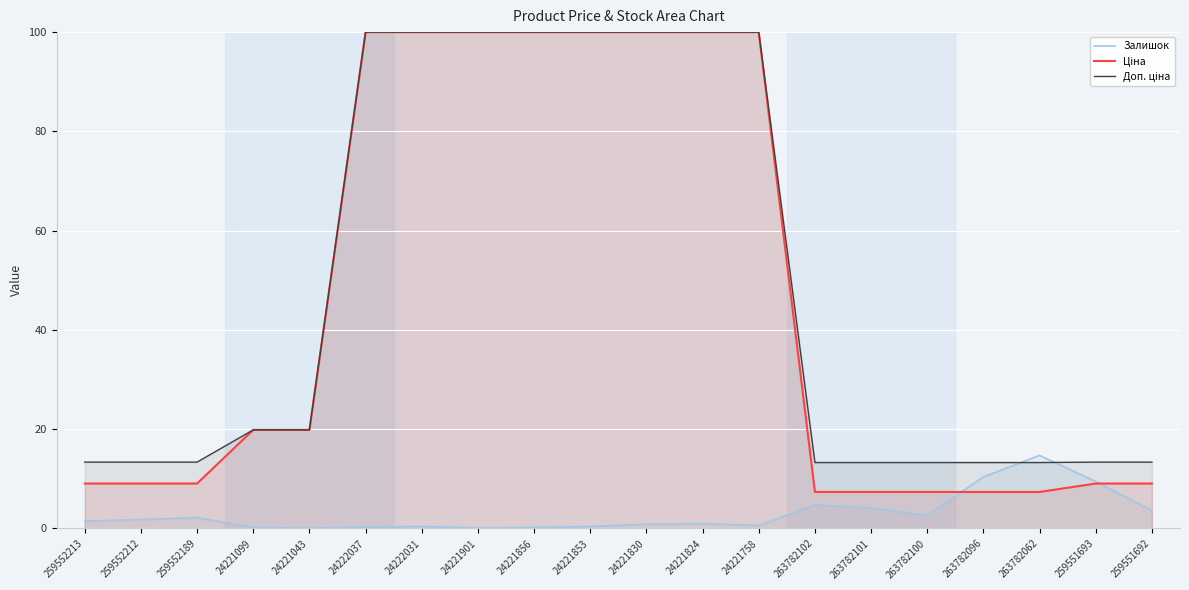

Where do Залишок and Доп. ціна first cross each other?

263782096 and 263782062